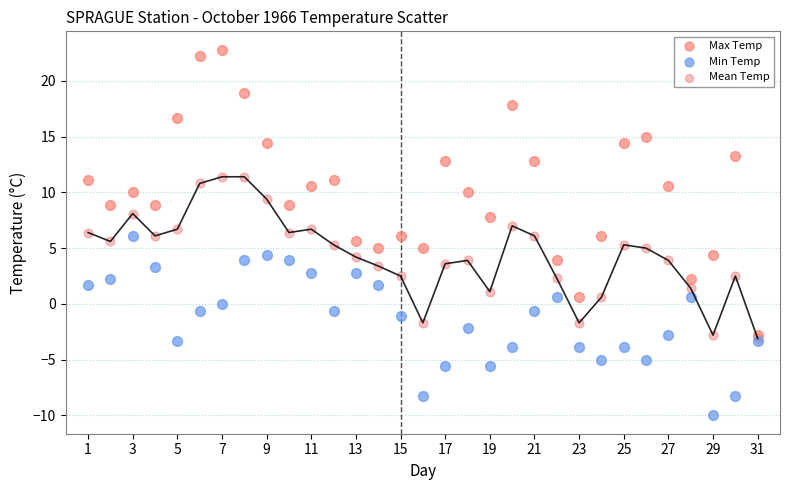

What are all the series names shown in the legend?

Max Temp, Min Temp, Mean Temp